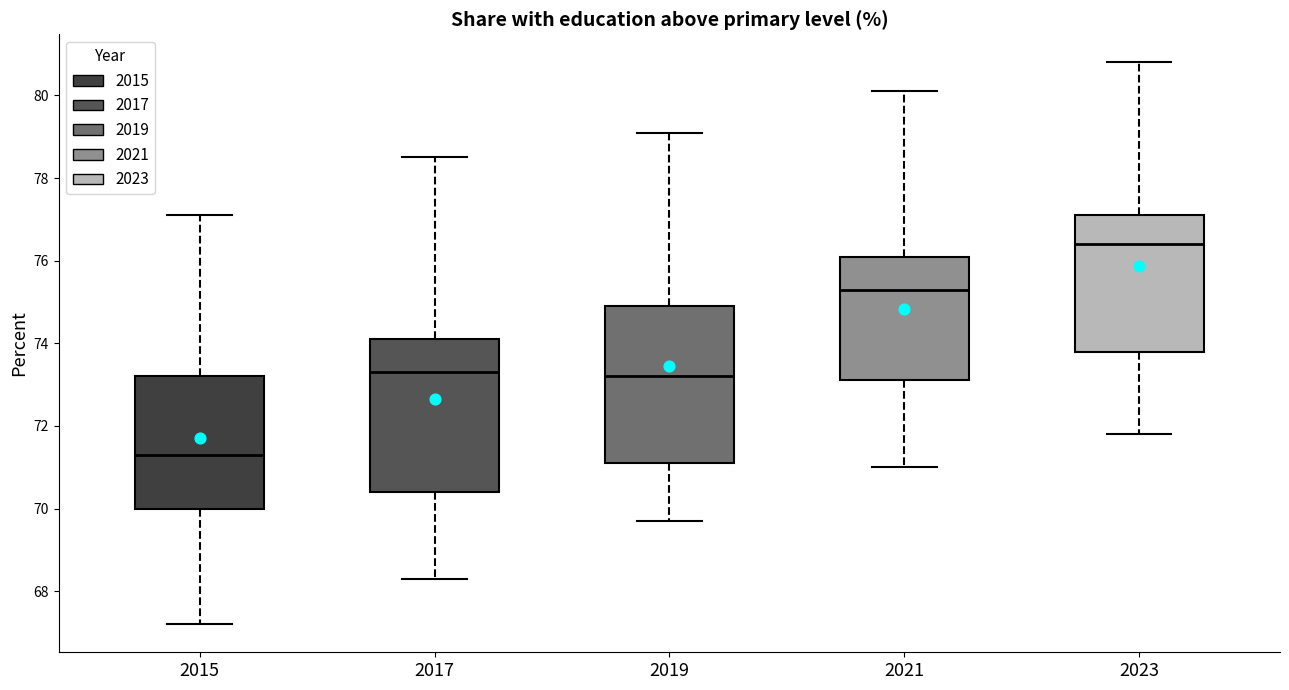

Reading left to right, transcribe this box plot: for each box, give where its median line is, the range the box spans, and where its two whiskers end, as read against the y-axis. The values are not printed on the chart, so give them approximately, as read against the axis.

2015: median 71.4, box 70.0 to 73.2, whiskers 67.2 to 77.2
2017: median 73.4, box 70.4 to 74.2, whiskers 68.4 to 78.6
2019: median 73.2, box 71.2 to 75.0, whiskers 69.8 to 79.2
2021: median 75.4, box 73.2 to 76.2, whiskers 71.0 to 80.2
2023: median 76.4, box 73.8 to 77.2, whiskers 71.8 to 80.8